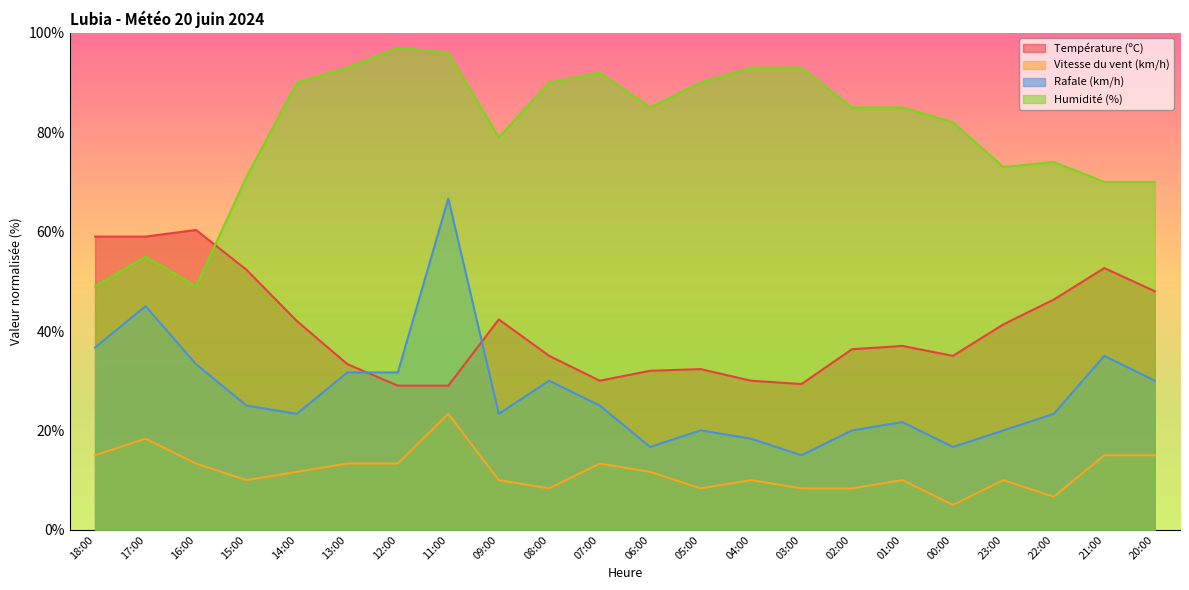

Where is the first local maximum for Température (ºC)?

16:00